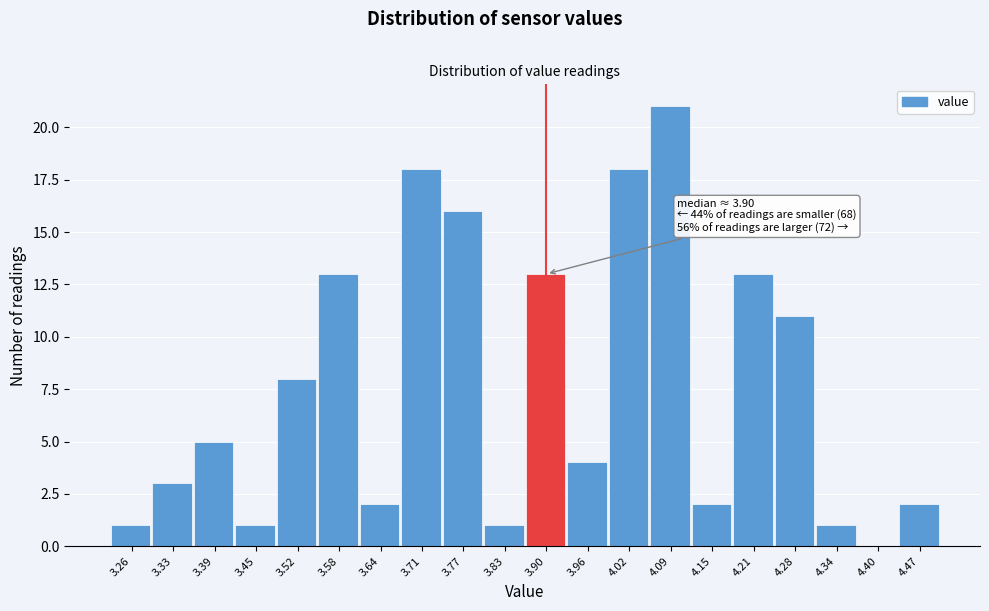

Which range on the x-axis has the tallest bar?

4.06 to 4.12